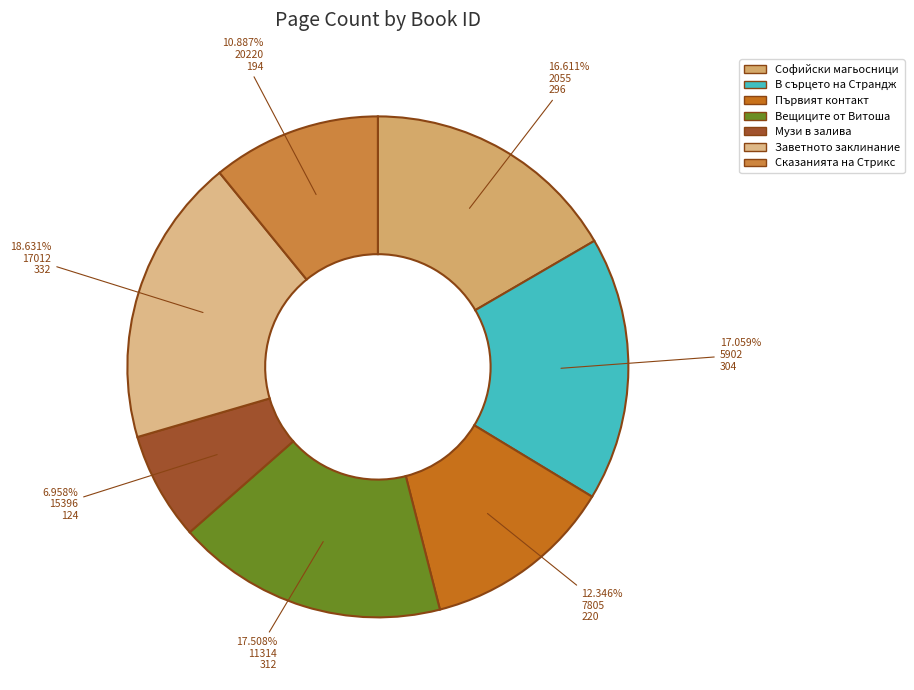

How many slices are in this pie chart?

7